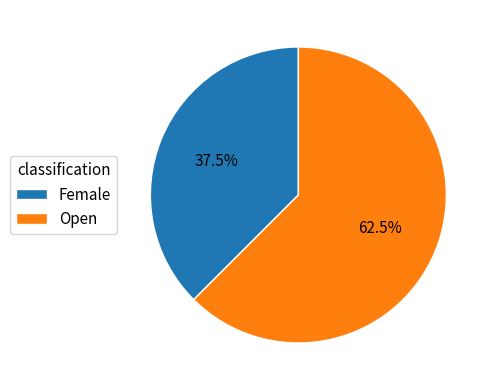

How many slices are in this pie chart?

2